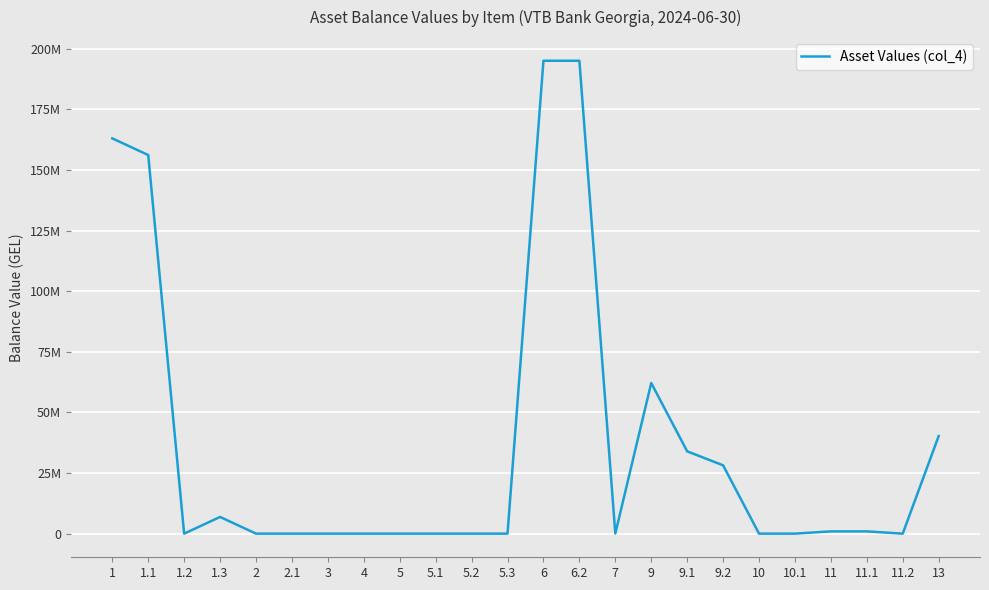

What is the label of the 20th point from the right?

2